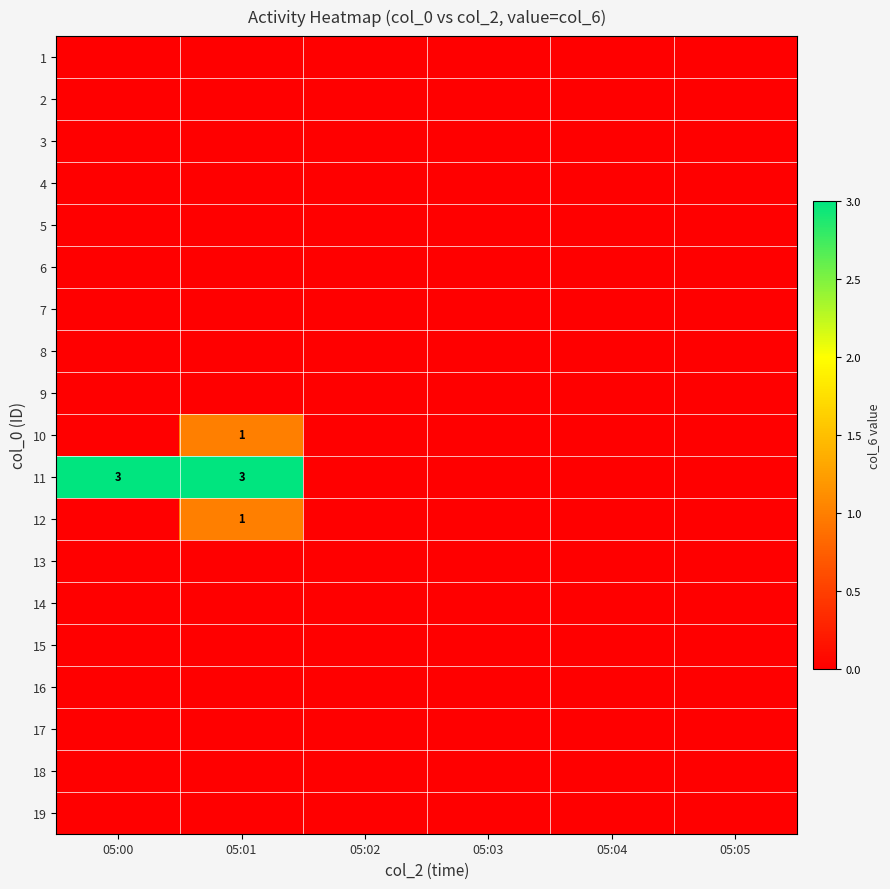

Which series changed the most between 05:00 and 05:01?

10